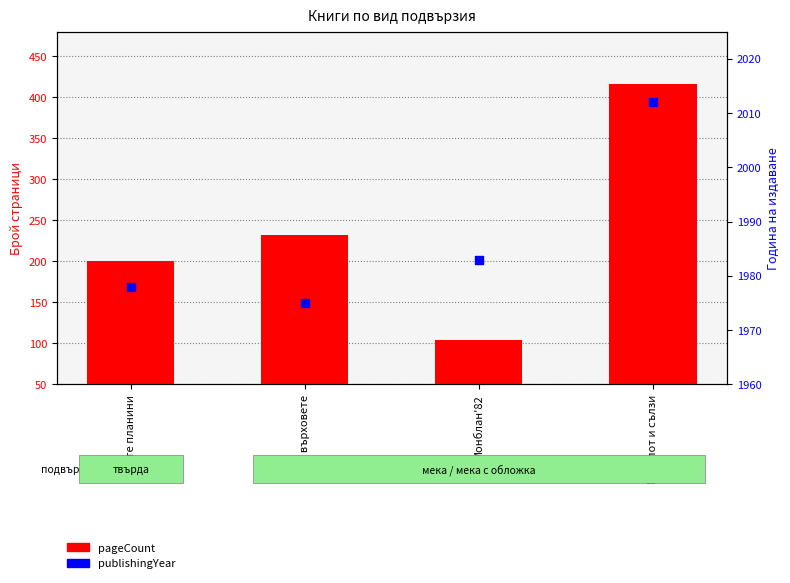

At which category is the sum across all series the highest?

Кал, пот и сълзи